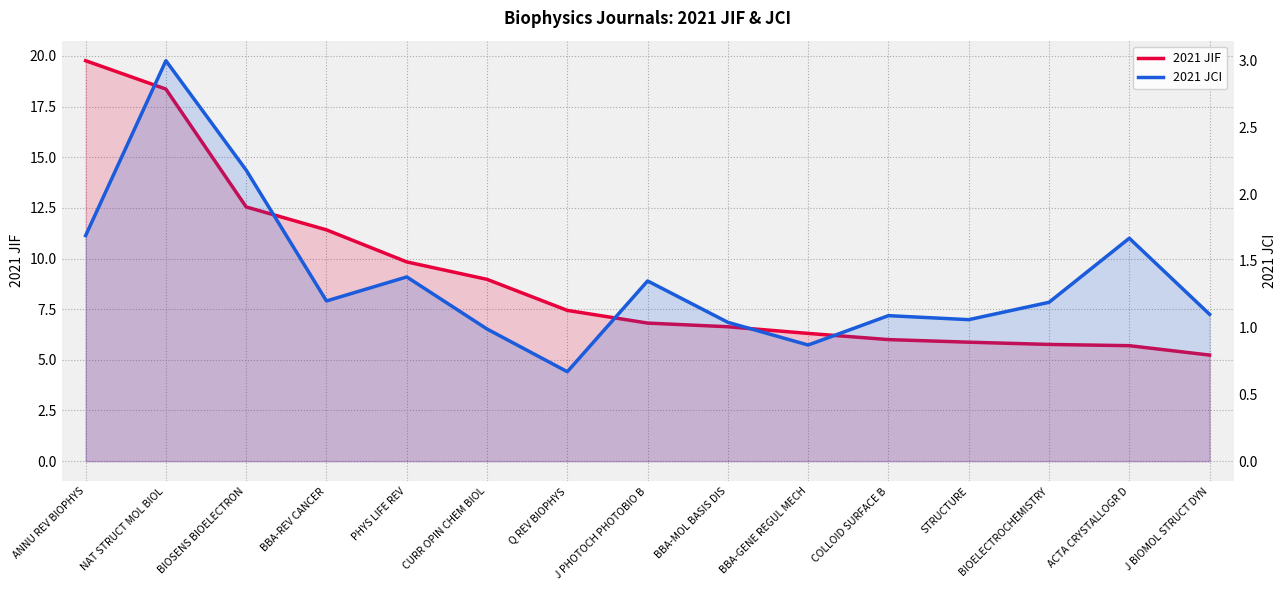

Rank the series by their average value, from highest to lowest.

2021 JIF, 2021 JCI